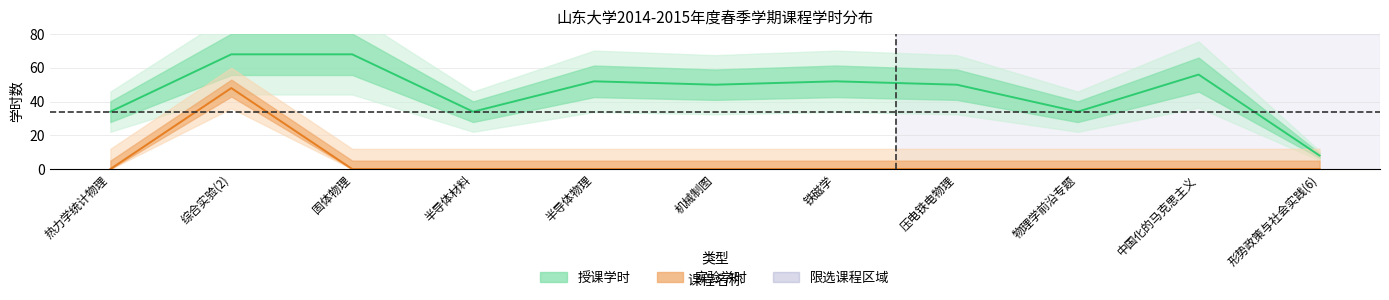

The 实验学时 series shows 25 at 形势政策与社会实践(6). True or false?

False